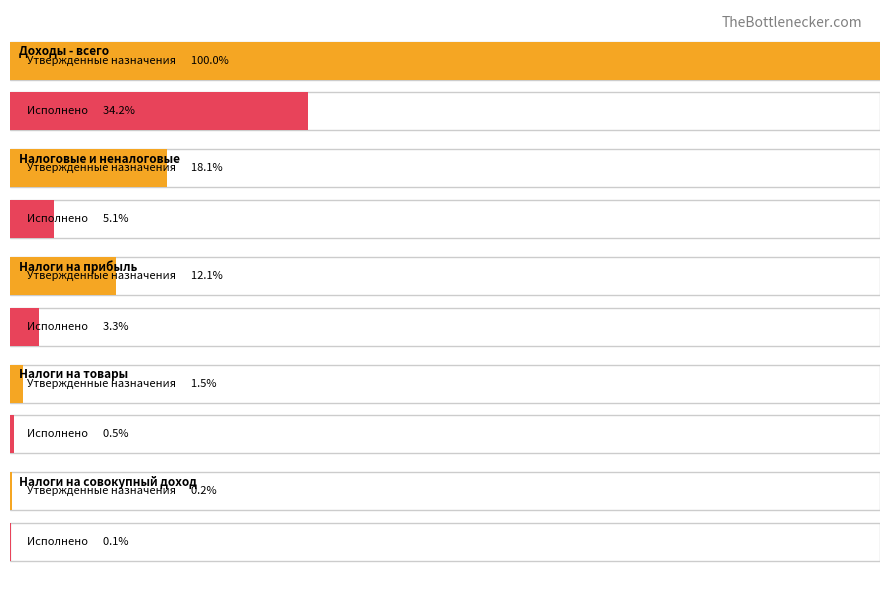

Between Налоги на товары and Налоговые и неналоговые, which is larger?

Налоговые и неналоговые